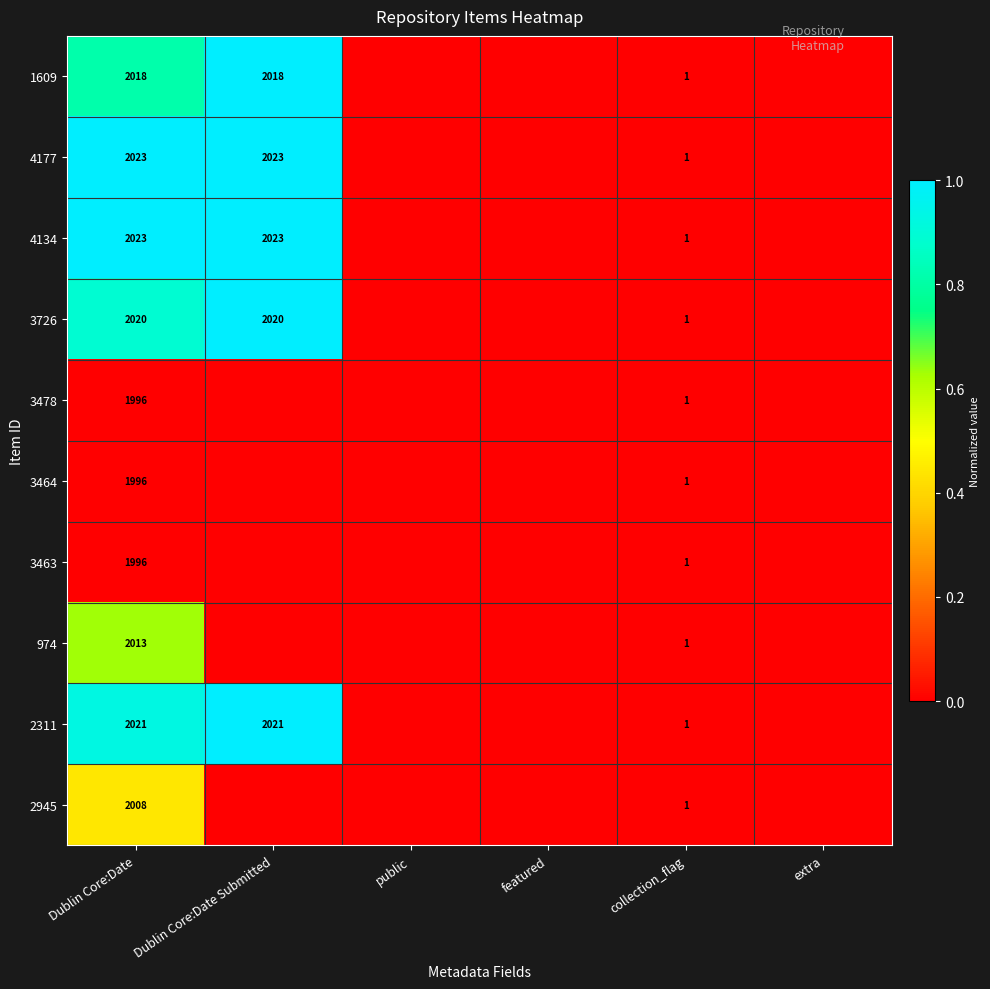

True or false: 1609 has a value of 2018 at Dublin Core:Date.

True